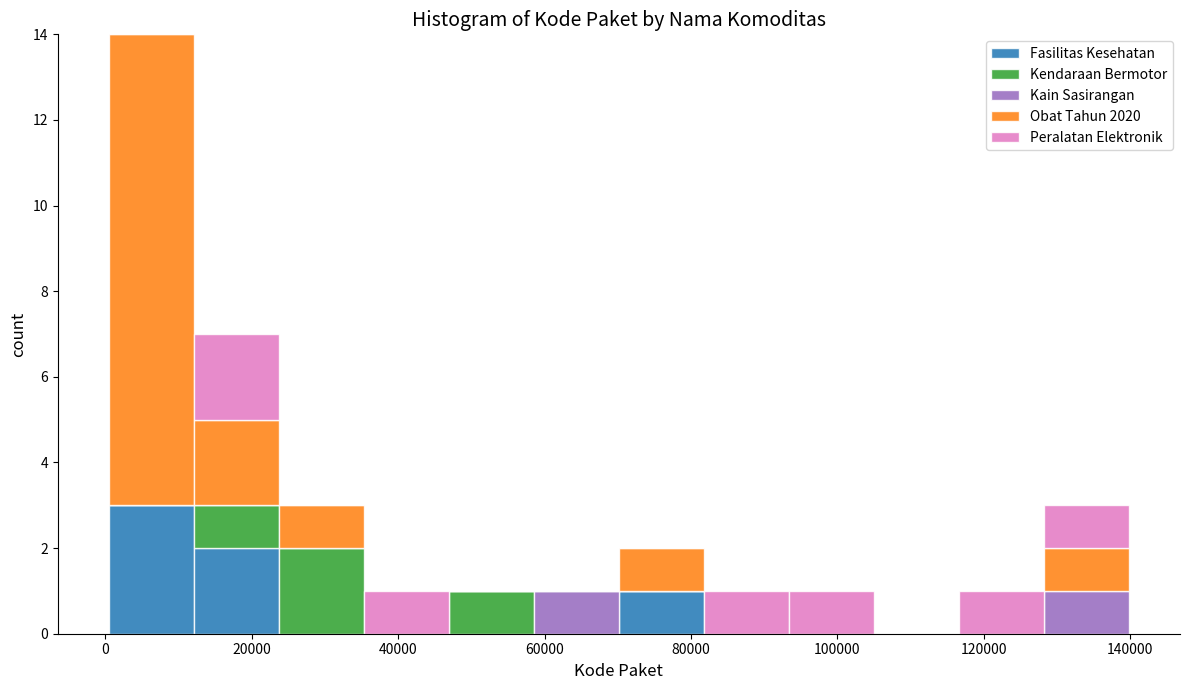

Reading left to right, transcribe this chart: for each stacked bar, give the range it covers on the x-axis and its total height. Neither the bar edges nor the heights are printed on the chart, so give them approximately, as read against the axes.

0 to 12000: 14
12000 to 24000: 7
24000 to 36000: 3
36000 to 46000: 1
46000 to 58000: 1
58000 to 70000: 1
70000 to 82000: 2
82000 to 94000: 1
94000 to 104000: 1
104000 to 116000: 0
116000 to 128000: 1
128000 to 140000: 3